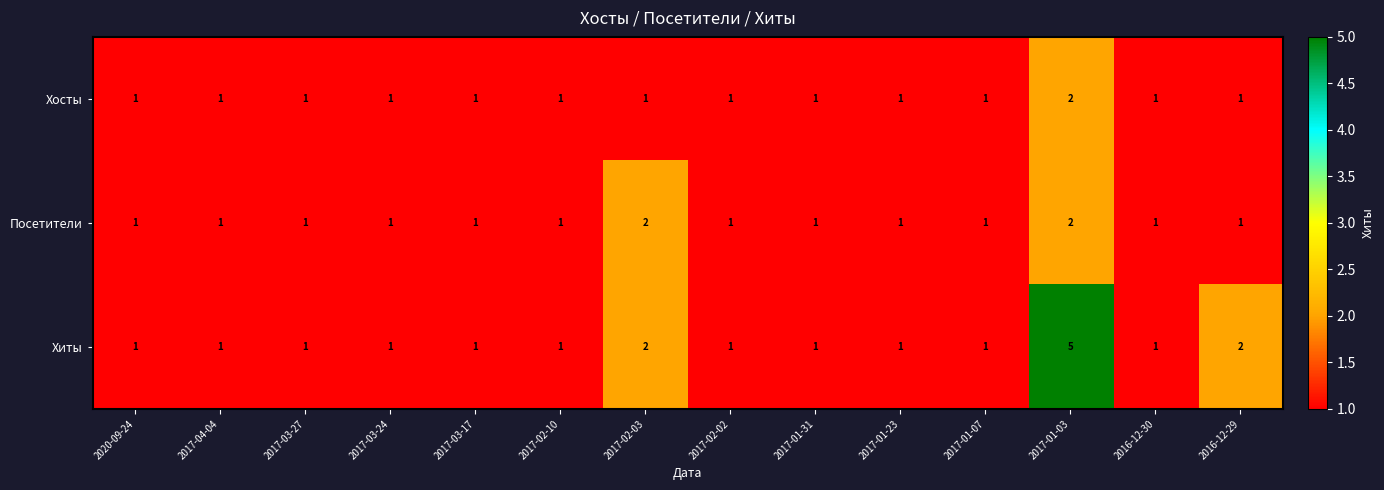

Which series has the largest range (max minus min)?

Хиты